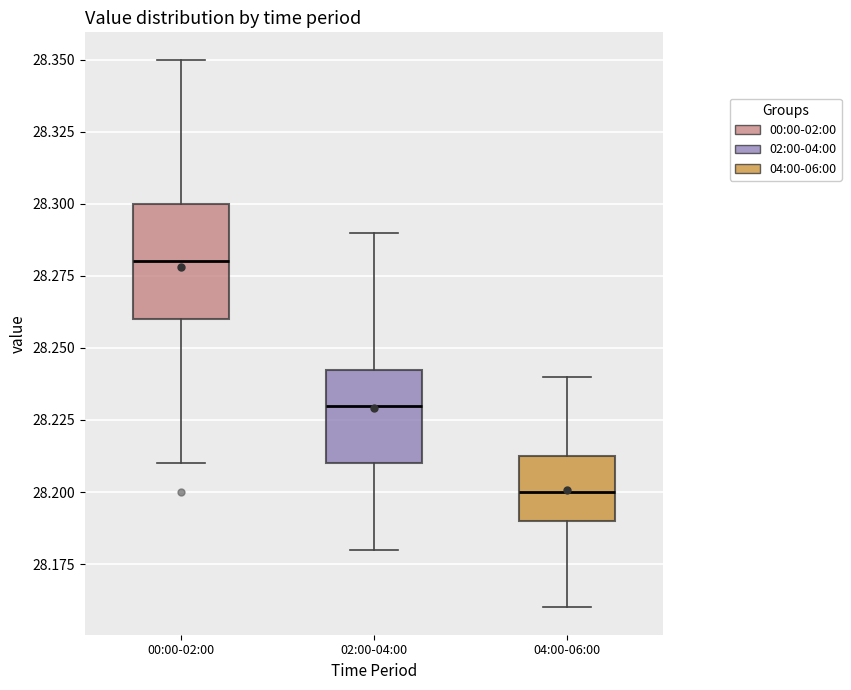

Which box's median line is the lowest?

04:00-06:00